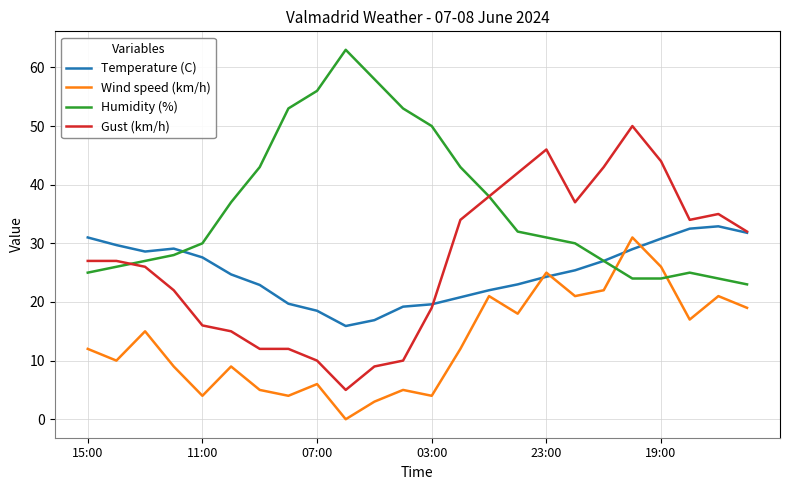

What is the greatest value displayed?

63.0